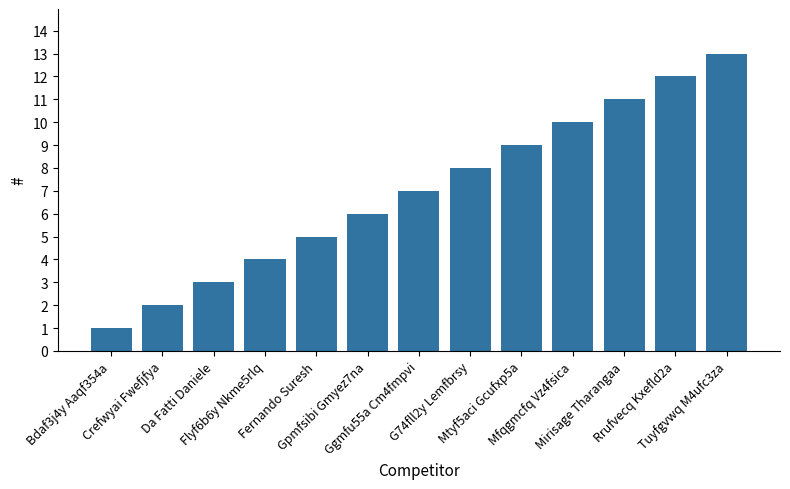

What is the value of the 10th bar from the left?

10